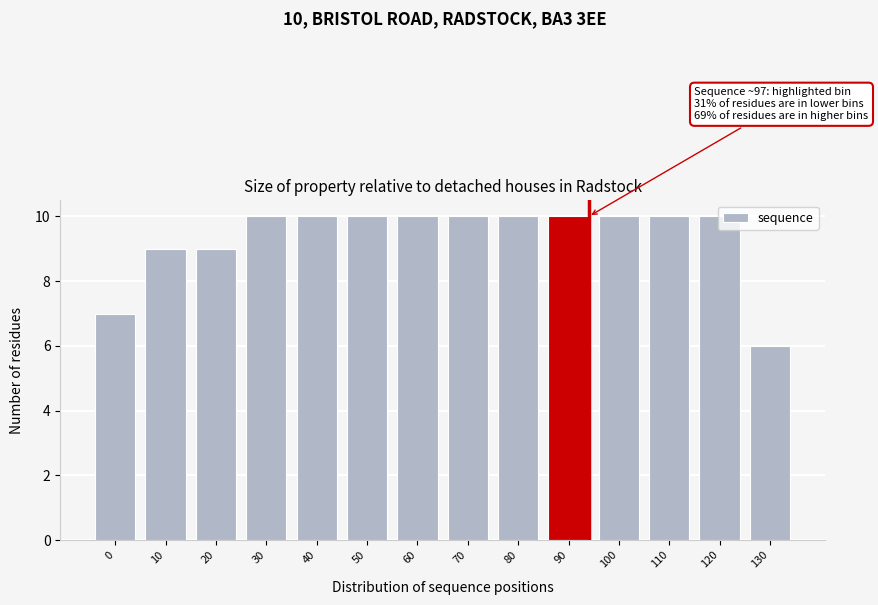

What is the sum of the values at 20 and 120?

19